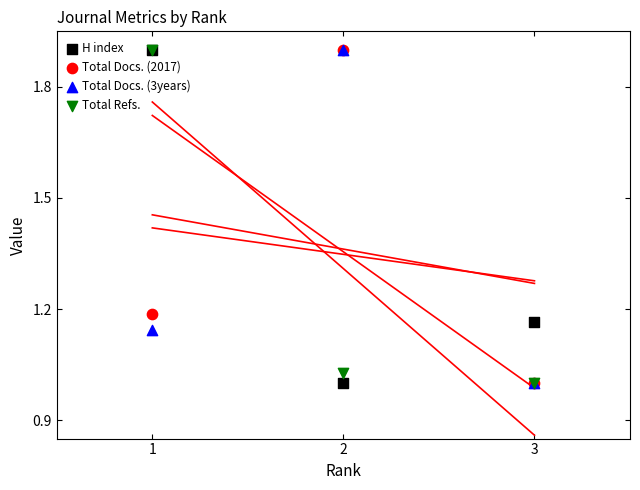

What is the total value across all series at 1?

6.1